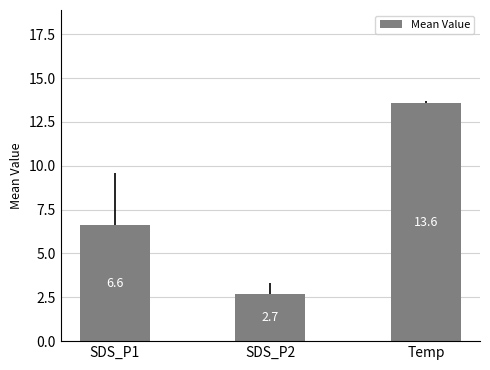

Where is the data nearest to the value 8?

SDS_P1